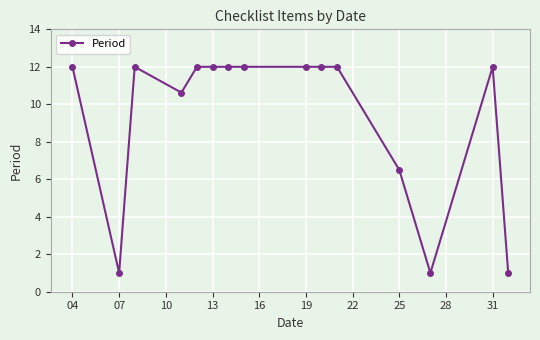

Reading left to right, list all the values displayed in this chart.

12.0	1.0	12.0	10.6	12.0	12.0	12.0	12.0	12.0	12.0	12.0	6.5	1.0	12.0	1.0